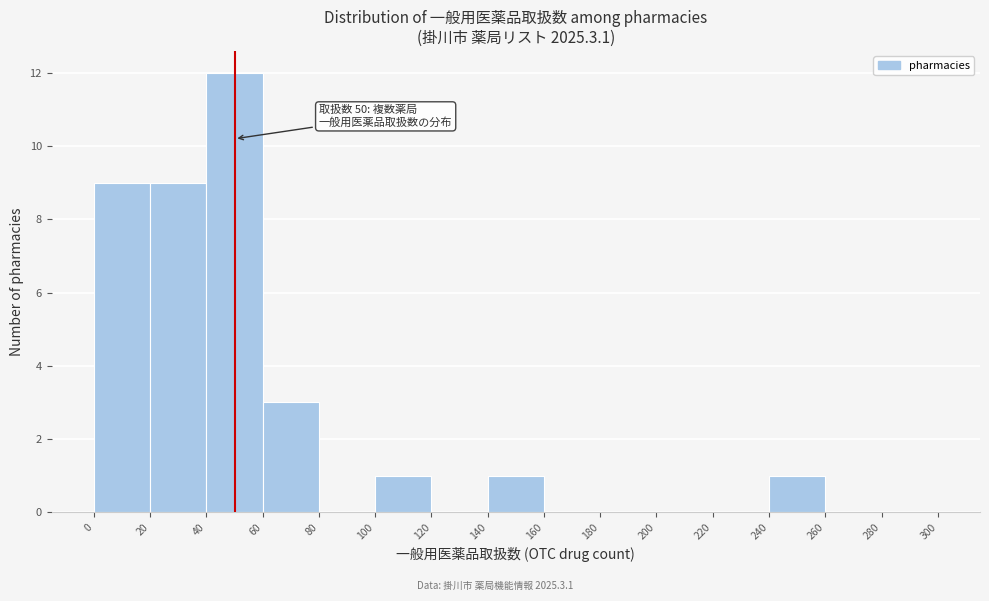

Over which range of the x-axis is the bar tallest?

40 to 60